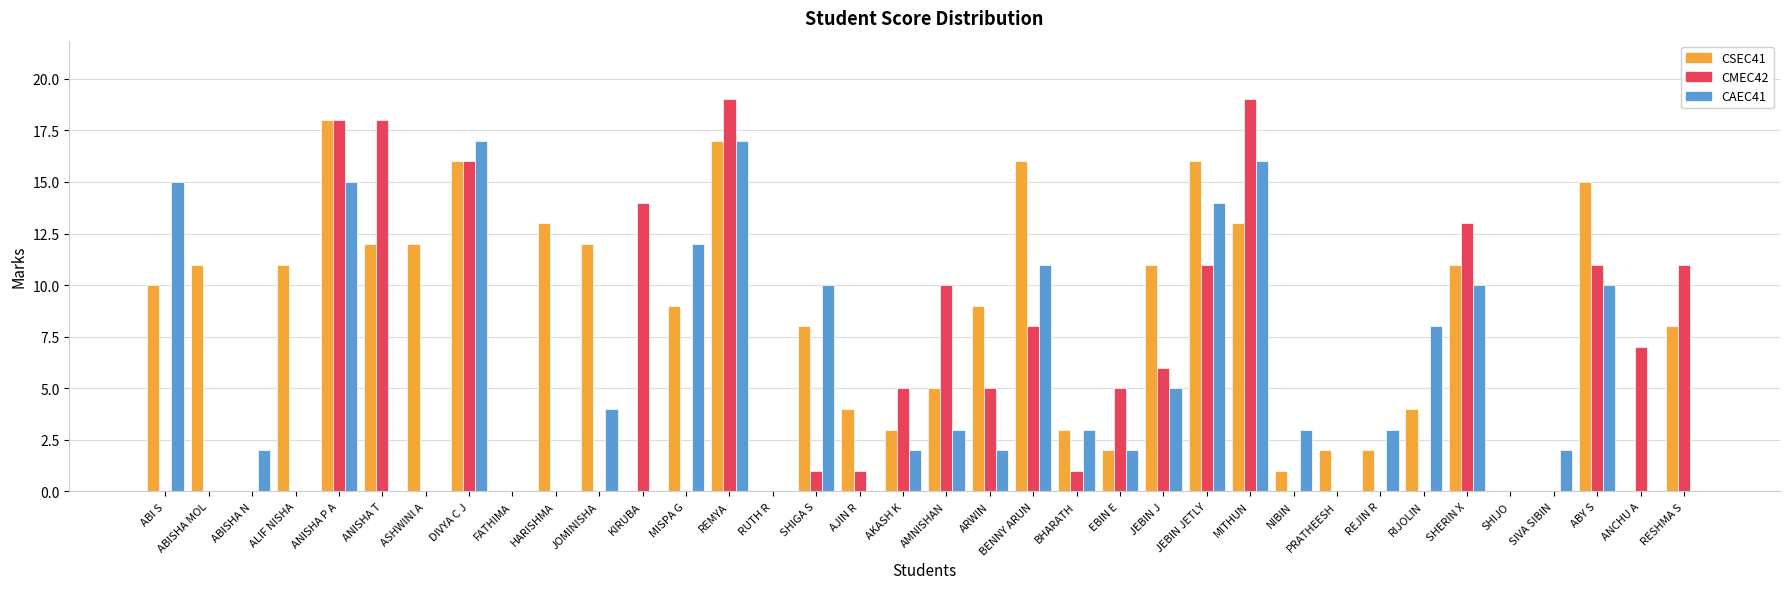

What value does the CSEC41 series have at BENNY ARUN, to the nearest 10?

20